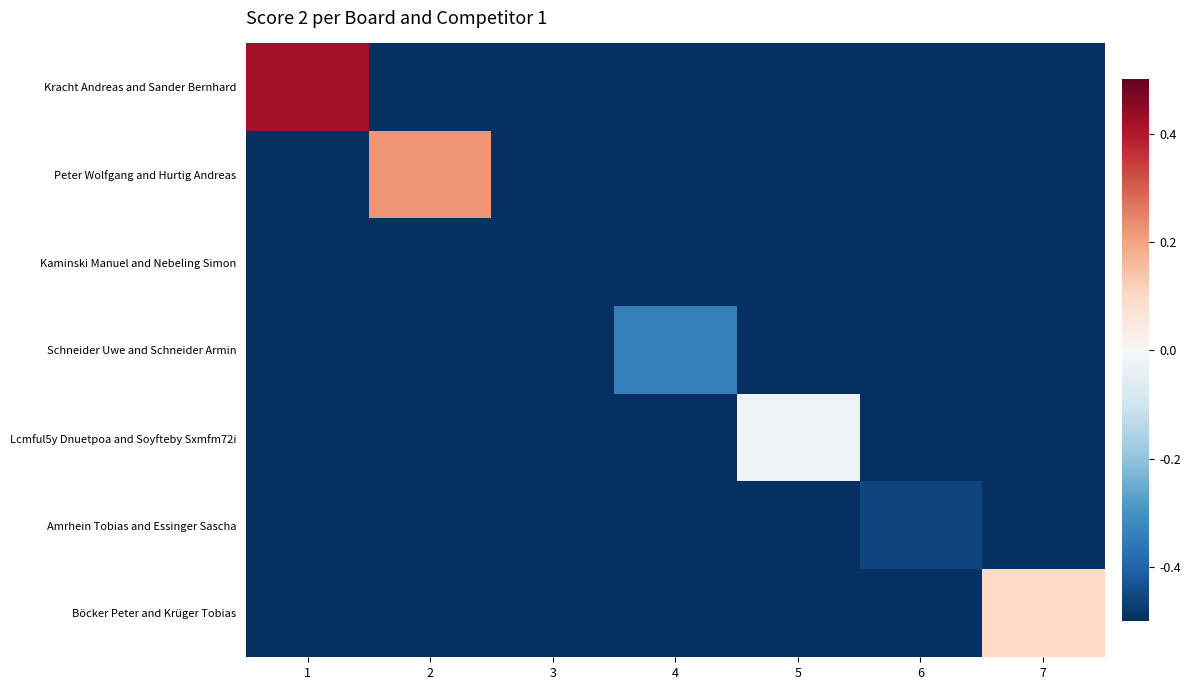

Which series has the largest total across all categories?

Kracht Andreas and Sander Bernhard